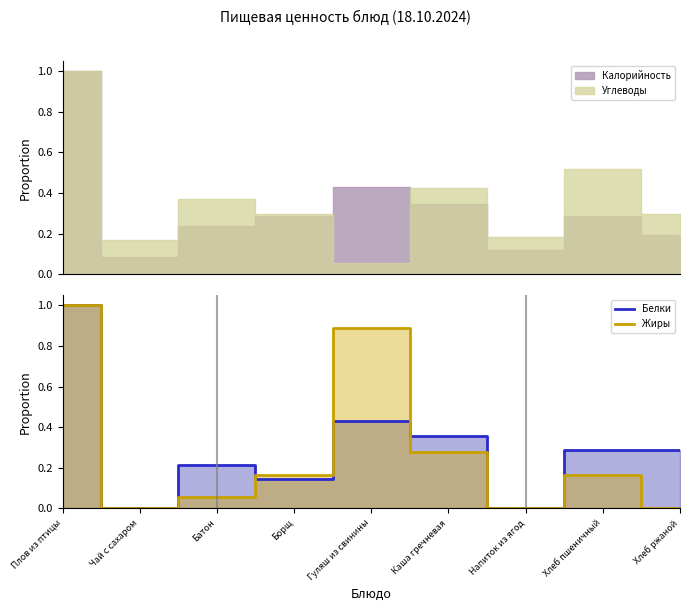

What is the difference between the second highest and second lowest values in the Белки series?

0.4